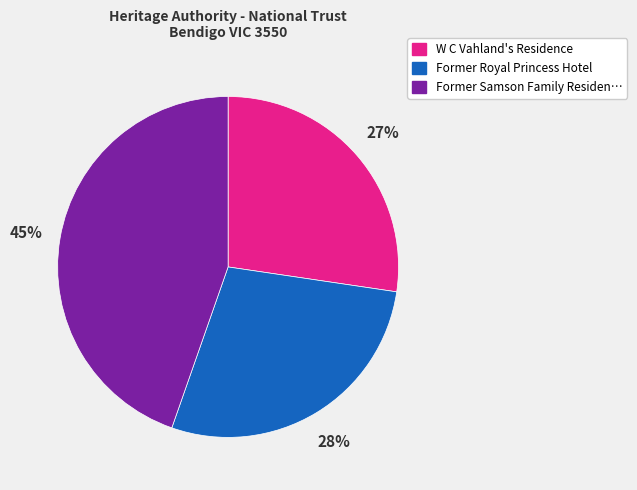

Is there a majority slice in this chart?

No